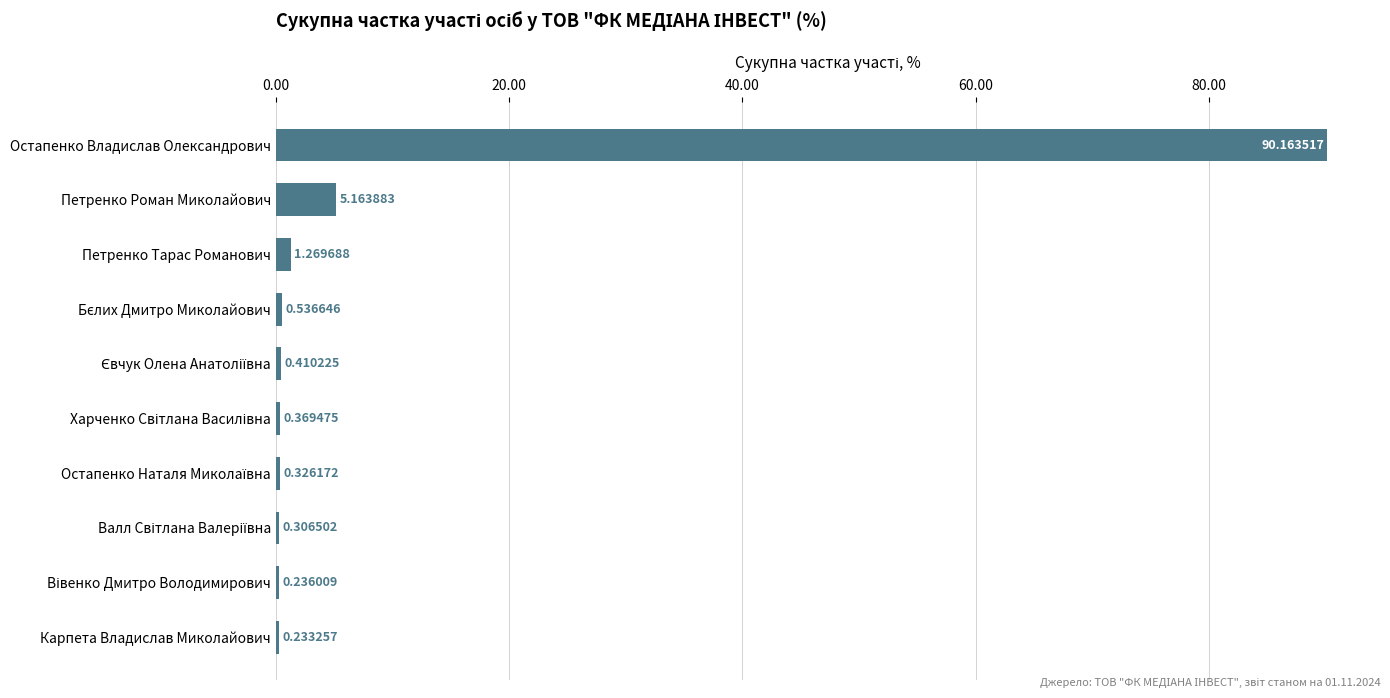

Count the number of data series in this chart.

1